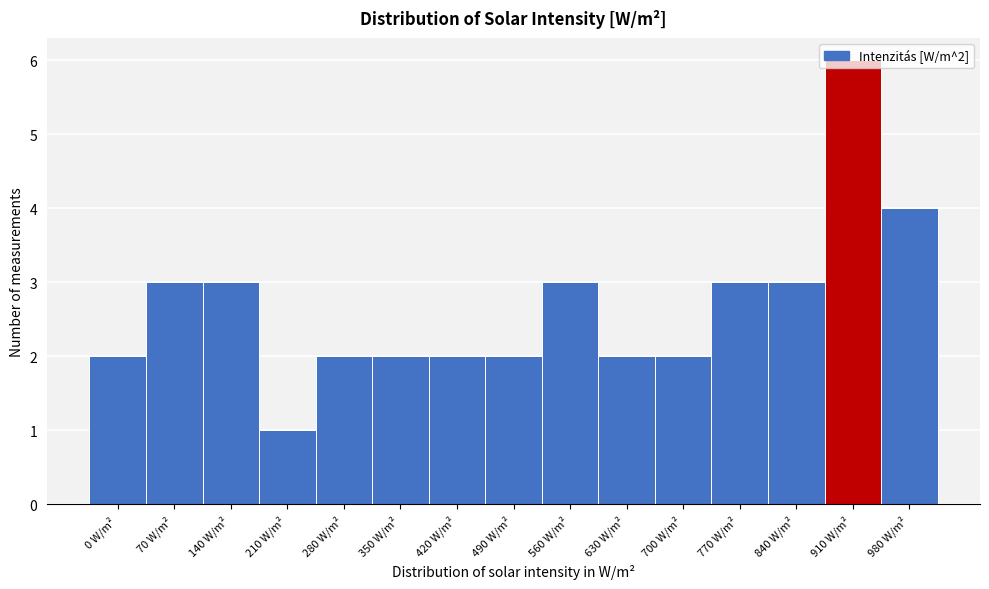

What is the label of the 11th bar from the right?

280 W/m²